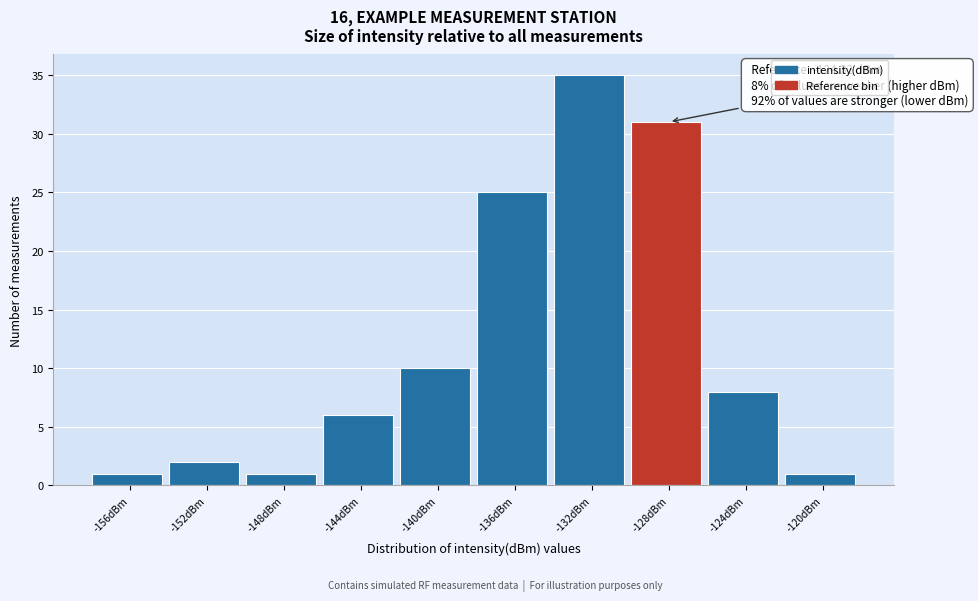

Reading right to left, what are all the values shown in this chart?

1	8	31	35	25	10	6	1	2	1